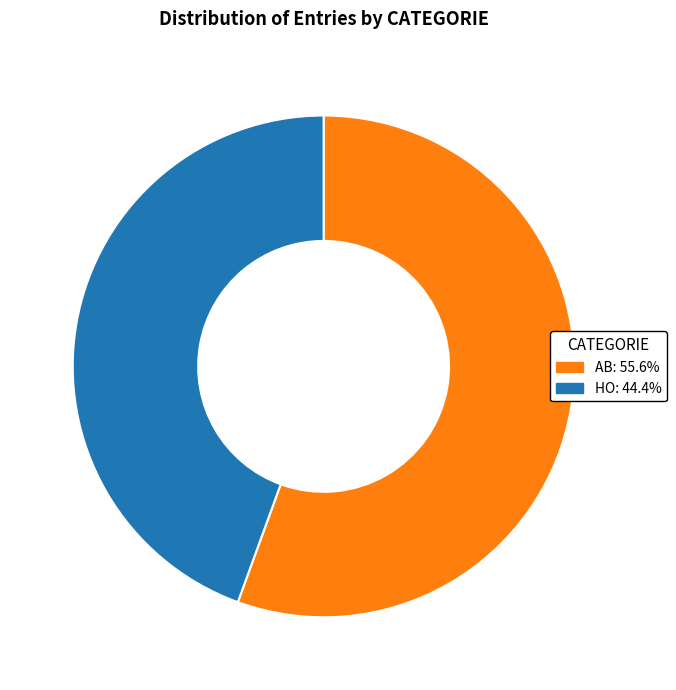

True or false: AB accounts for 44% of the total.

False